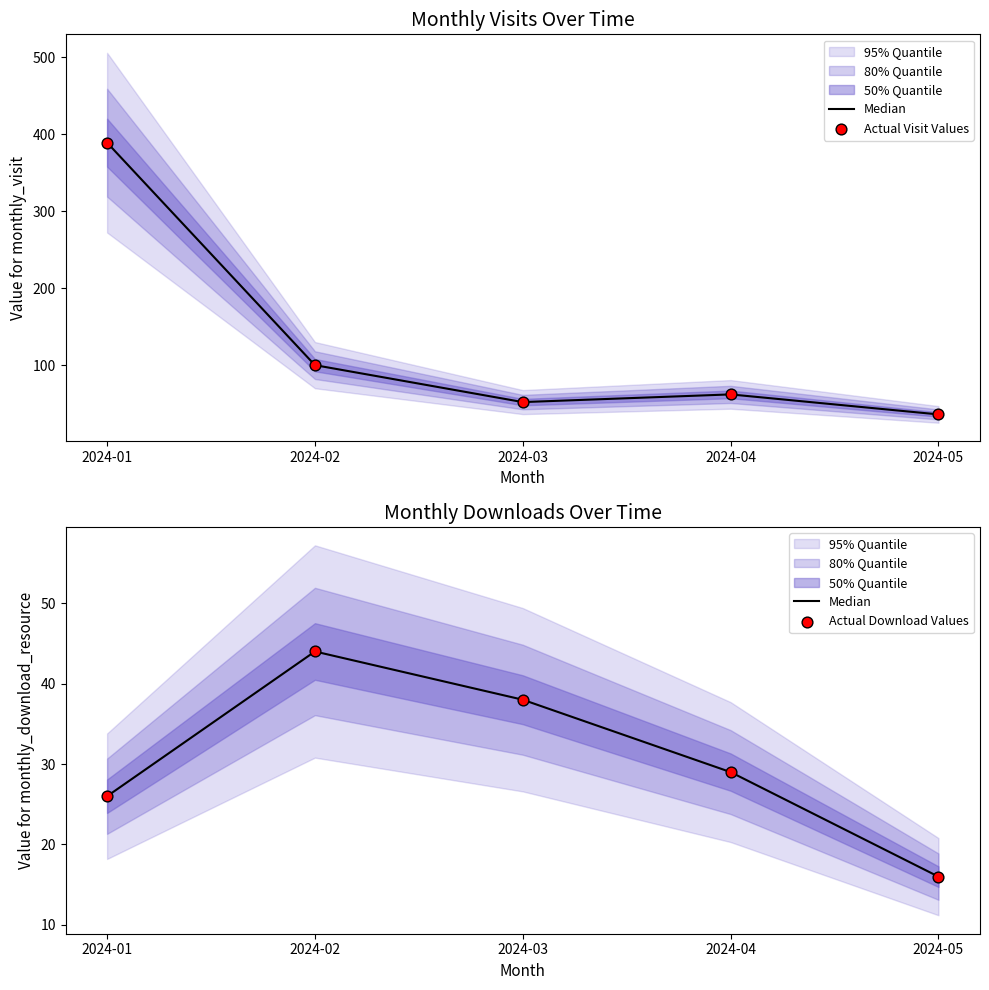

At which category is the sum across all series the highest?

2024-01